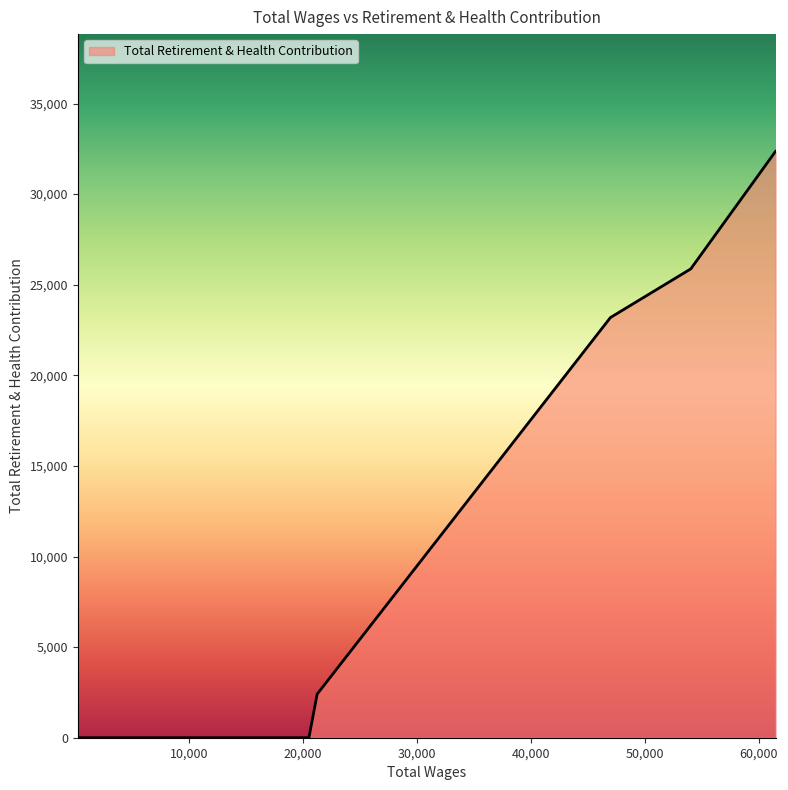

What is the difference between the maximum and minimum values?

32358